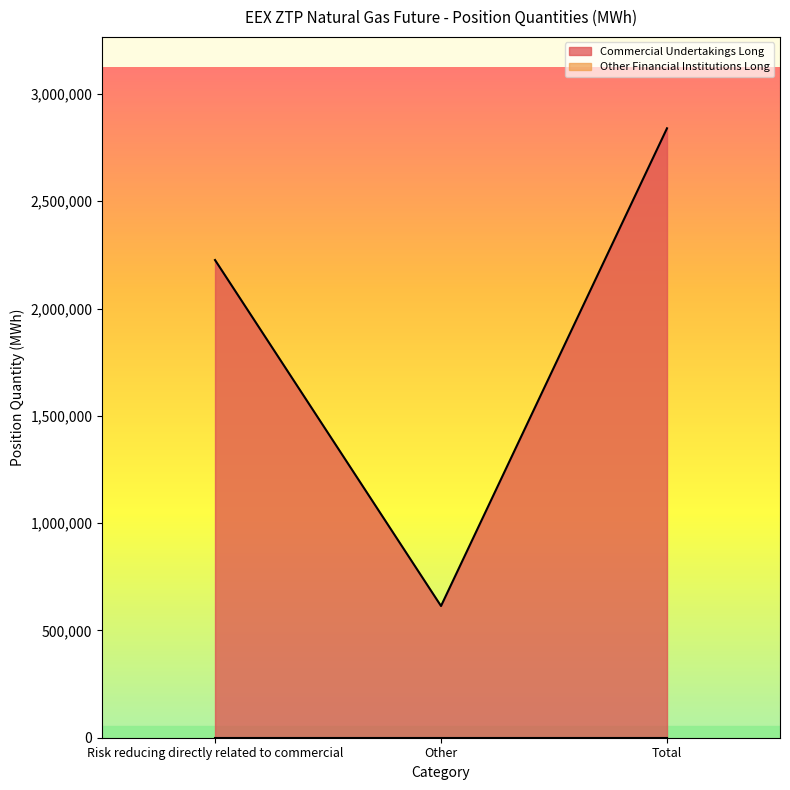

Is it true that the value at Risk reducing directly related to commercial is 2225985?

True